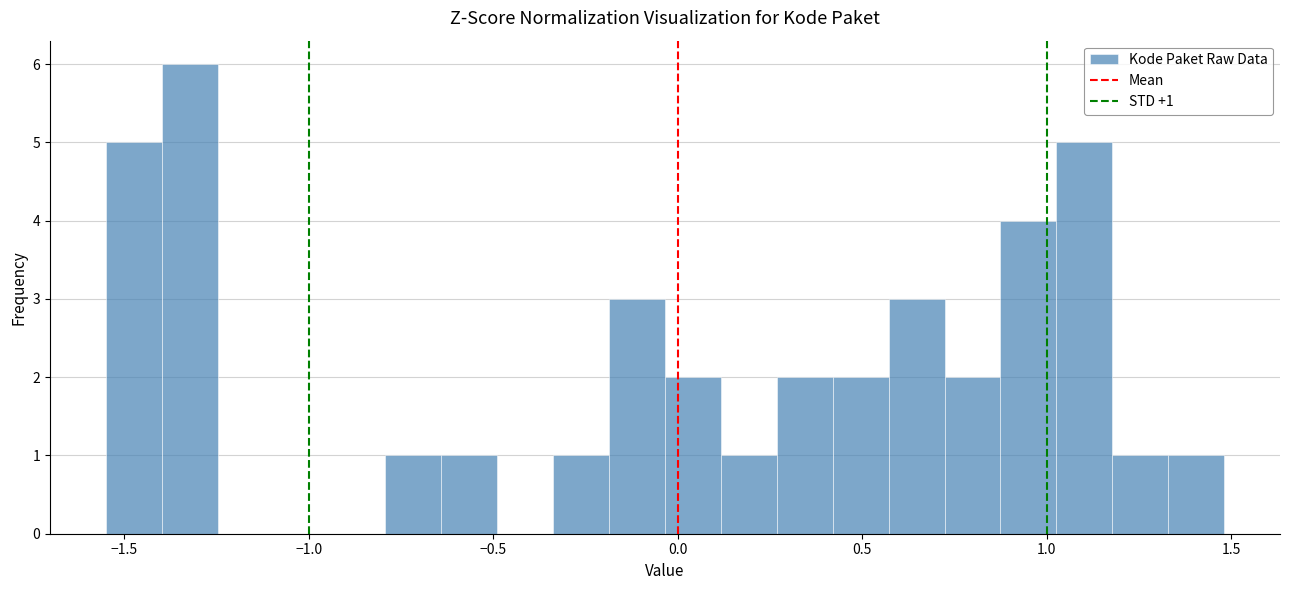

Around what value on the x-axis is the tallest bar? Give the approximate position of its centre, as read against the axis.

-1.30